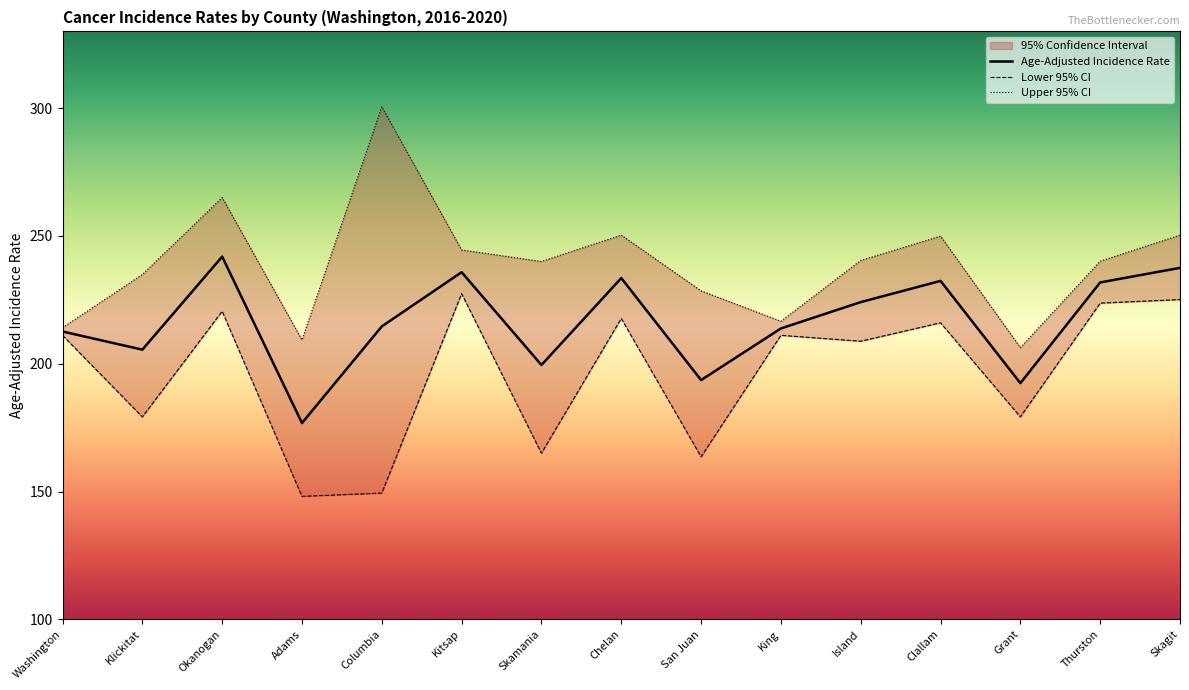

Reading right to left, extract all data points from this chart.

Age-Adjusted Incidence Rate: Skagit=237.5	Thurston=231.8	Grant=192.4	Clallam=232.4	Island=224.1	King=213.8	San Juan=193.6	Chelan=233.5	Skamania=199.5	Kitsap=235.8	Columbia=214.6	Adams=176.8	Okanogan=241.9	Klickitat=205.5	Washington=212.6
Lower 95% CI: Skagit=225.1	Thurston=223.7	Grant=179.2	Clallam=216.0	Island=208.8	King=211.1	San Juan=163.6	Chelan=217.7	Skamania=165.0	Kitsap=227.4	Columbia=149.4	Adams=148.1	Okanogan=220.5	Klickitat=179.2	Washington=211.1
Upper 95% CI: Skagit=250.3	Thurston=240.1	Grant=206.3	Clallam=249.9	Island=240.4	King=216.6	San Juan=228.5	Chelan=250.3	Skamania=240.0	Kitsap=244.5	Columbia=300.5	Adams=209.3	Okanogan=265.0	Klickitat=234.9	Washington=214.1